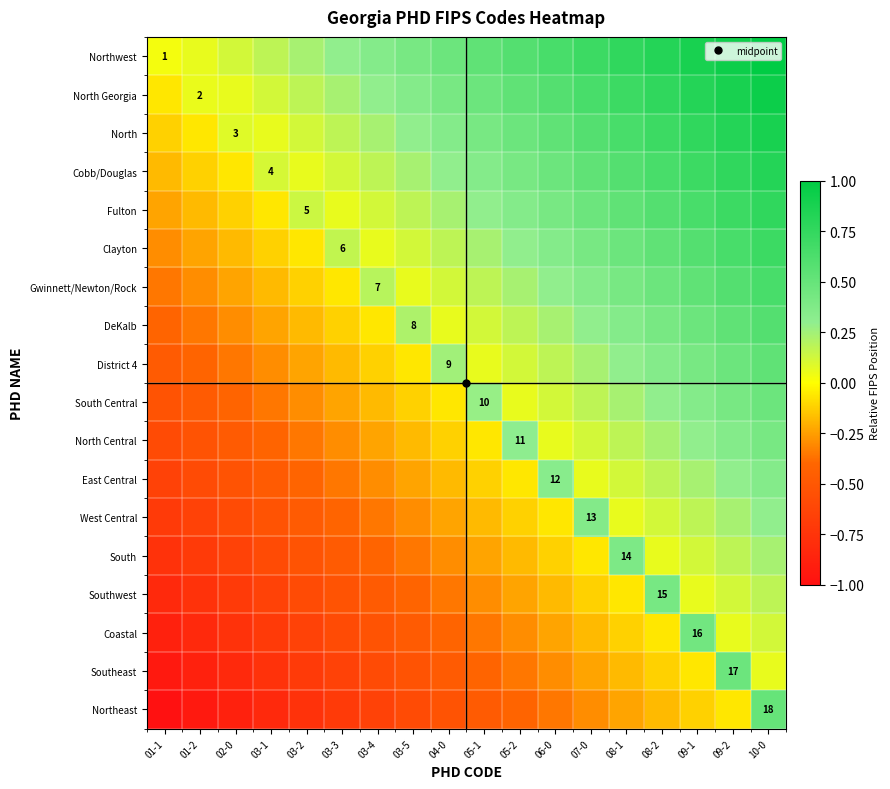

What is the difference between the highest and lowest values at 08-2?

1.0